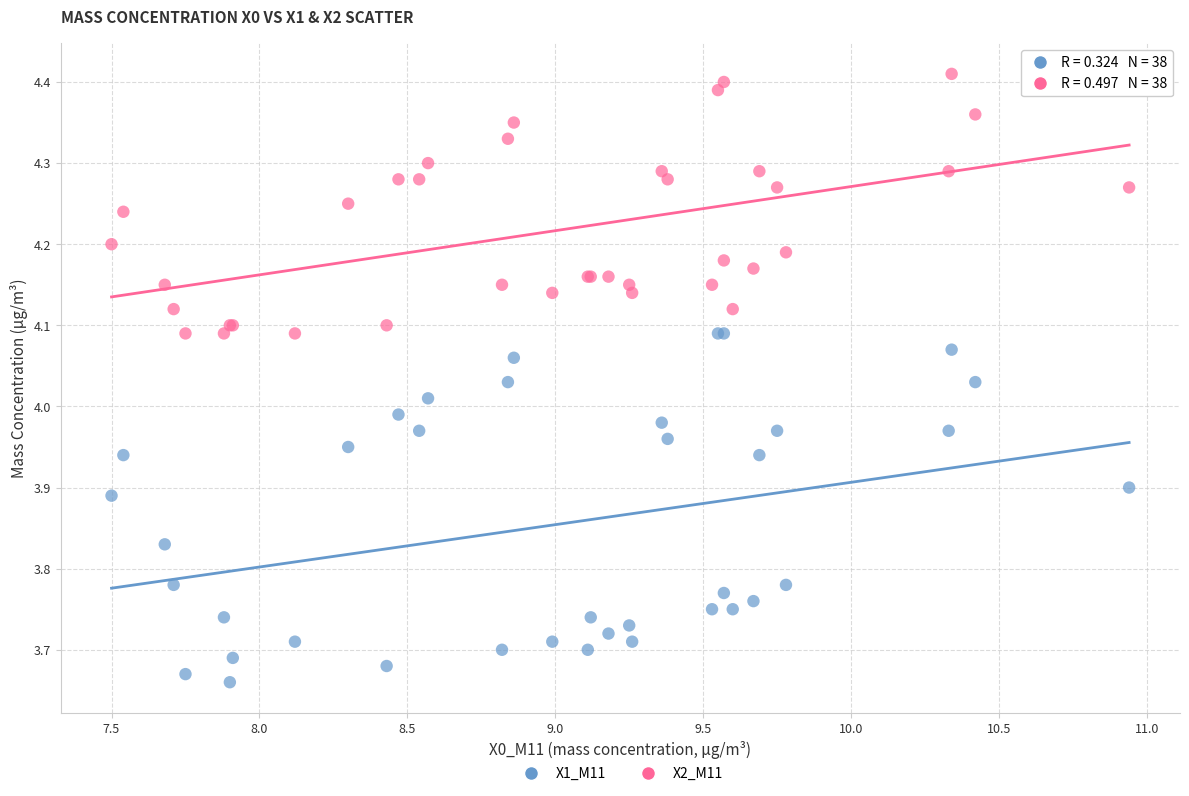

Which series contains the highest Y value?

X2_M11